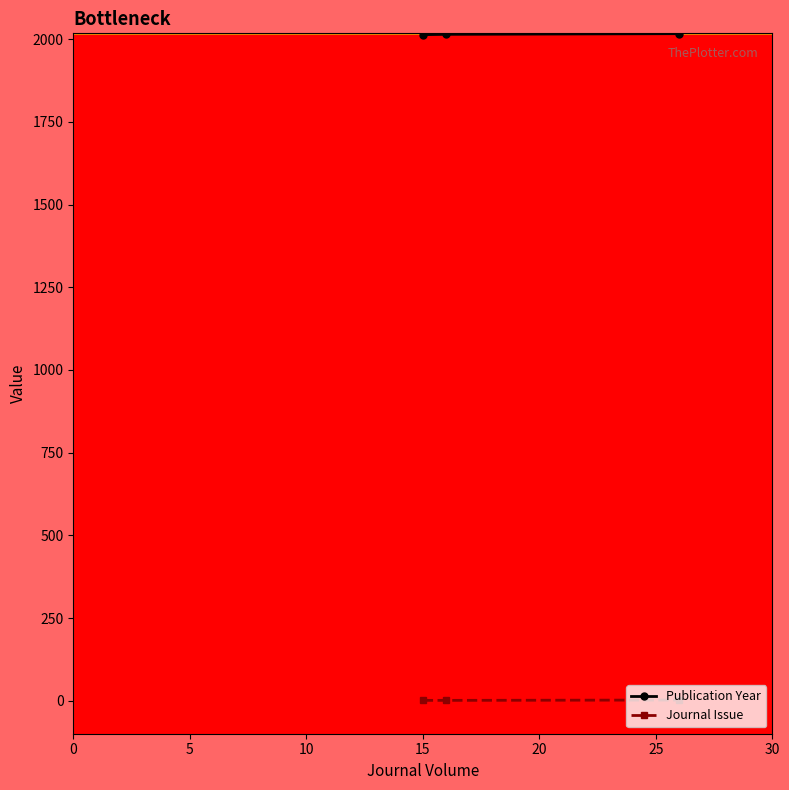

Which series has the largest total across all categories?

Publication Year